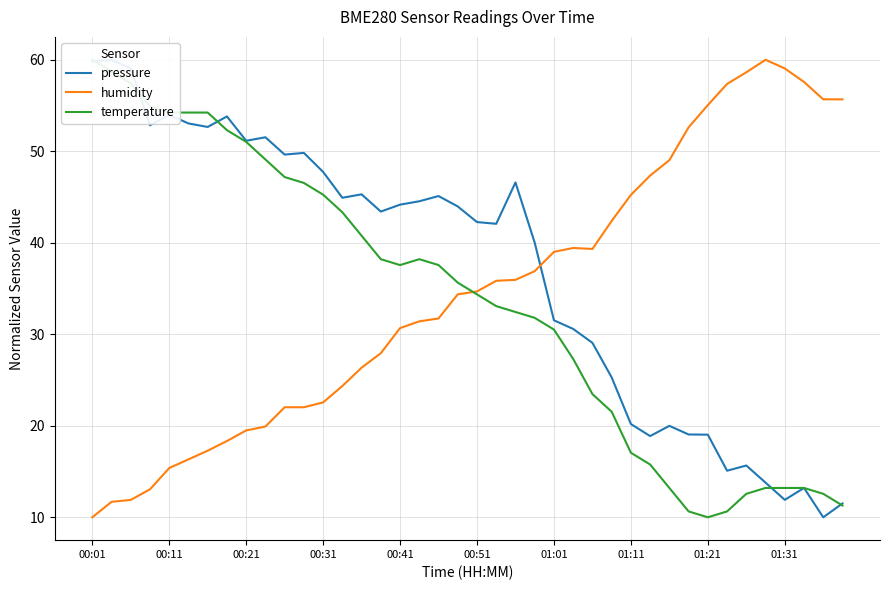

Which category has the lowest value in the humidity series?

00:01